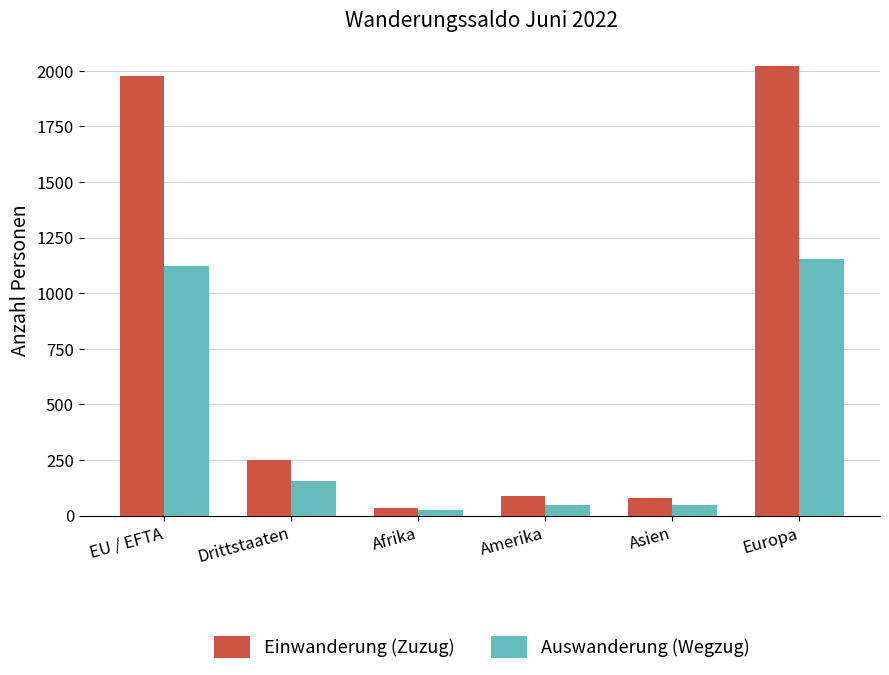

What position from the left is EU / EFTA?

1